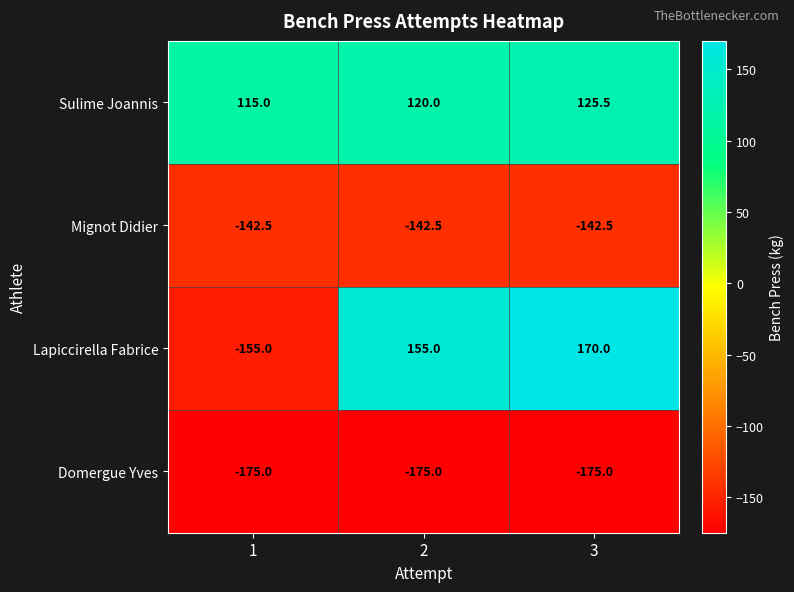

What is the smallest value displayed?

-175.0